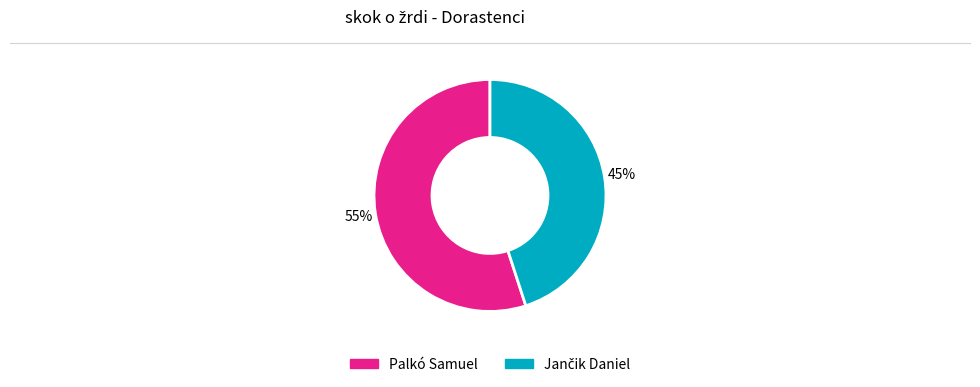

Which category has the biggest portion of the pie?

Palkó Samuel